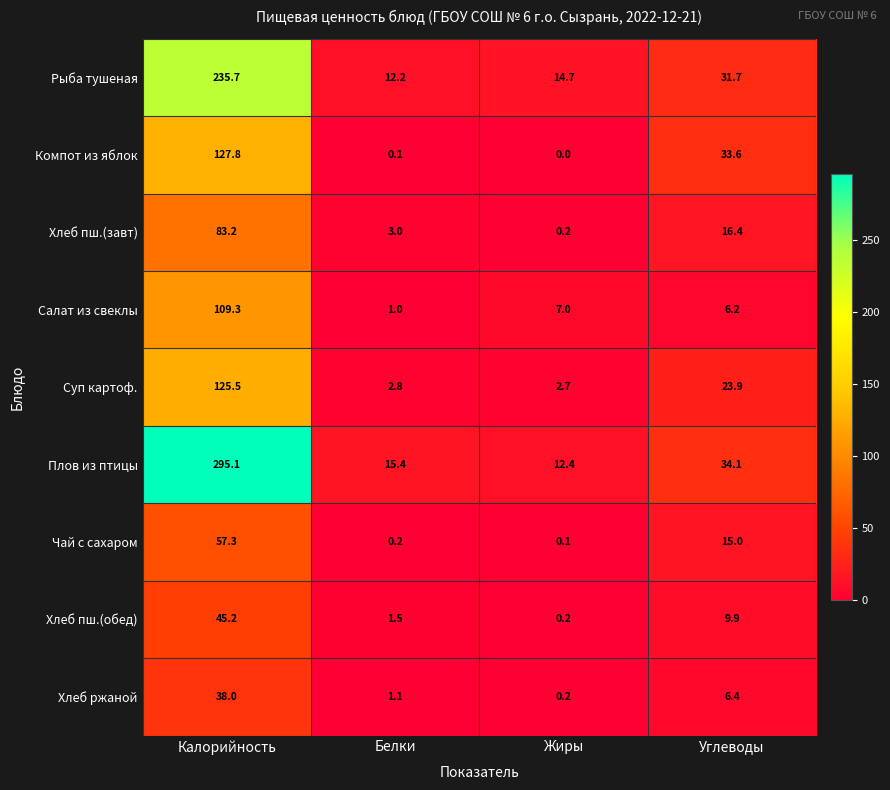

Which series changed the most between Белки and Жиры?

Салат из свеклы